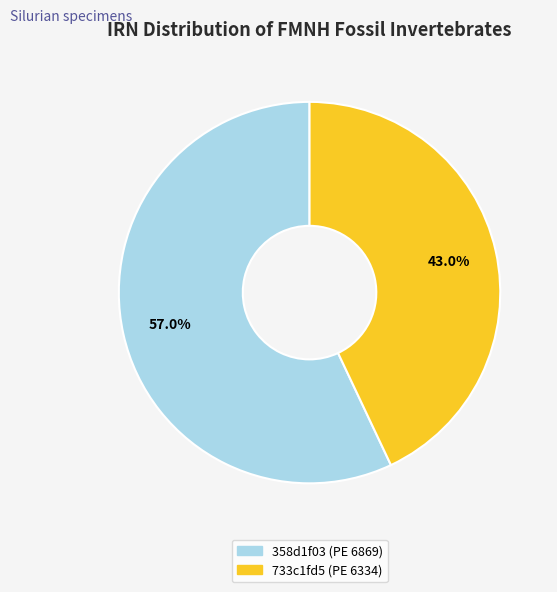

Which slice is the largest?

358d1f03 (PE 6869)